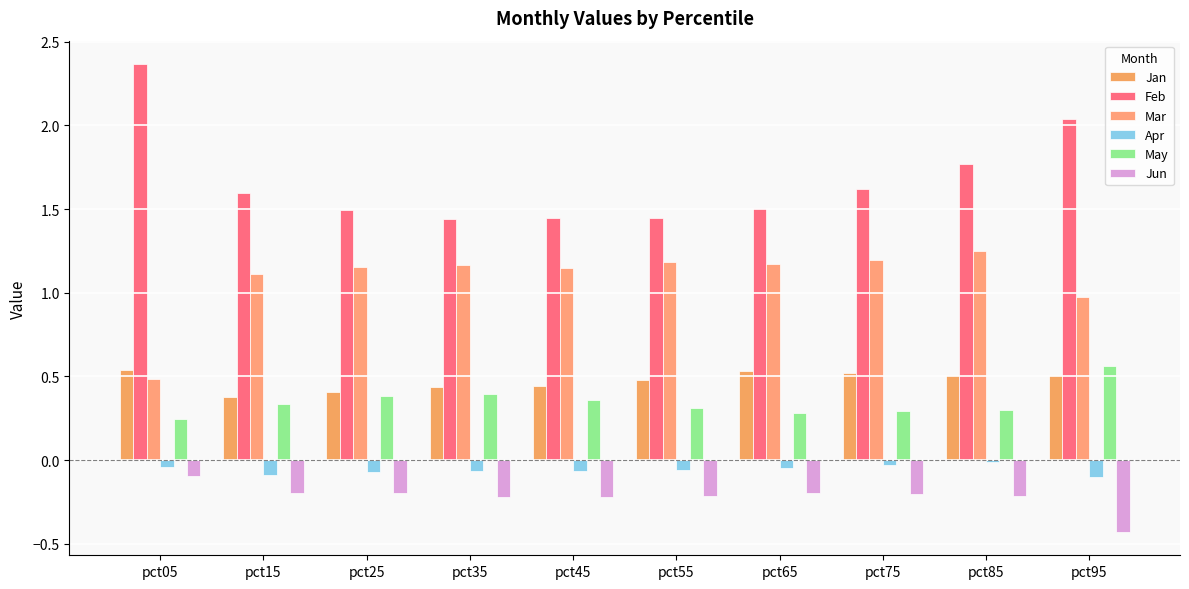

The value of May at pct45 is 0.2. True or false?

False